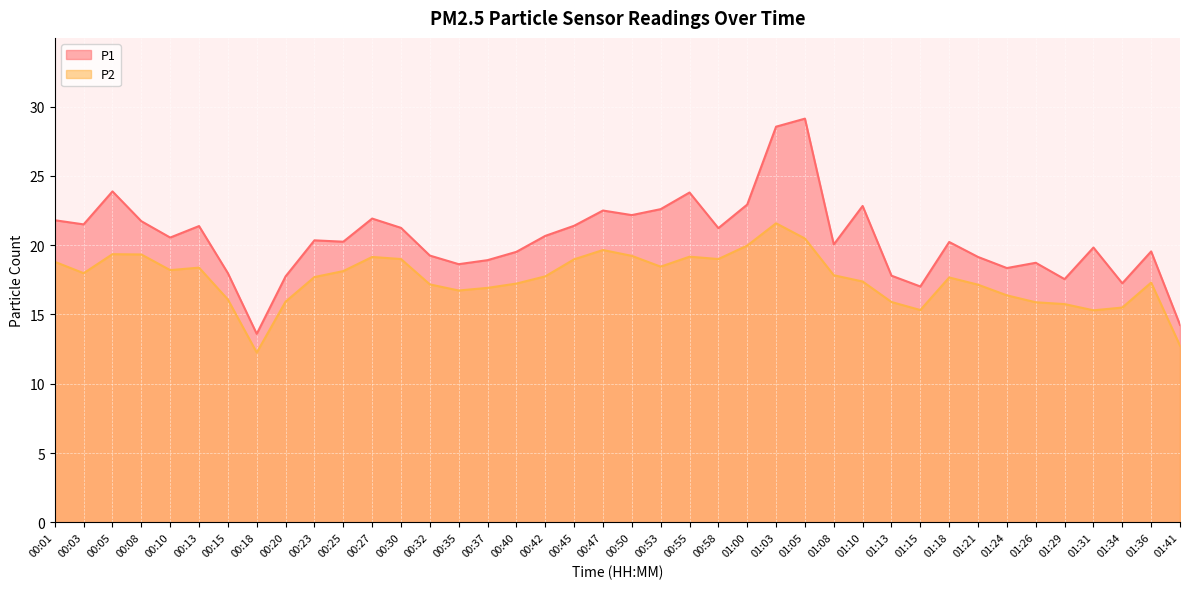

Reading right to left, list all the values displayed in this chart.

P1: 01:41=14.2	01:36=19.6	01:34=17.2	01:31=19.8	01:29=17.6	01:26=18.7	01:24=18.4	01:21=19.1	01:18=20.2	01:15=17.0	01:13=17.8	01:10=22.8	01:08=20.1	01:05=29.1	01:03=28.6	01:00=22.9	00:58=21.2	00:55=23.8	00:53=22.6	00:50=22.2	00:47=22.5	00:45=21.4	00:42=20.7	00:40=19.5	00:37=18.9	00:35=18.6	00:32=19.2	00:30=21.2	00:27=21.9	00:25=20.2	00:23=20.4	00:20=17.8	00:18=13.6	00:15=18.0	00:13=21.4	00:10=20.6	00:08=21.7	00:05=23.9	00:03=21.5	00:01=21.8
P2: 01:41=12.8	01:36=17.3	01:34=15.5	01:31=15.3	01:29=15.8	01:26=15.9	01:24=16.4	01:21=17.1	01:18=17.7	01:15=15.3	01:13=15.9	01:10=17.4	01:08=17.8	01:05=20.5	01:03=21.6	01:00=20.0	00:58=19.0	00:55=19.2	00:53=18.4	00:50=19.2	00:47=19.6	00:45=19.0	00:42=17.8	00:40=17.2	00:37=16.9	00:35=16.7	00:32=17.2	00:30=19.0	00:27=19.1	00:25=18.1	00:23=17.7	00:20=15.9	00:18=12.2	00:15=16.1	00:13=18.4	00:10=18.2	00:08=19.3	00:05=19.4	00:03=18.0	00:01=18.8